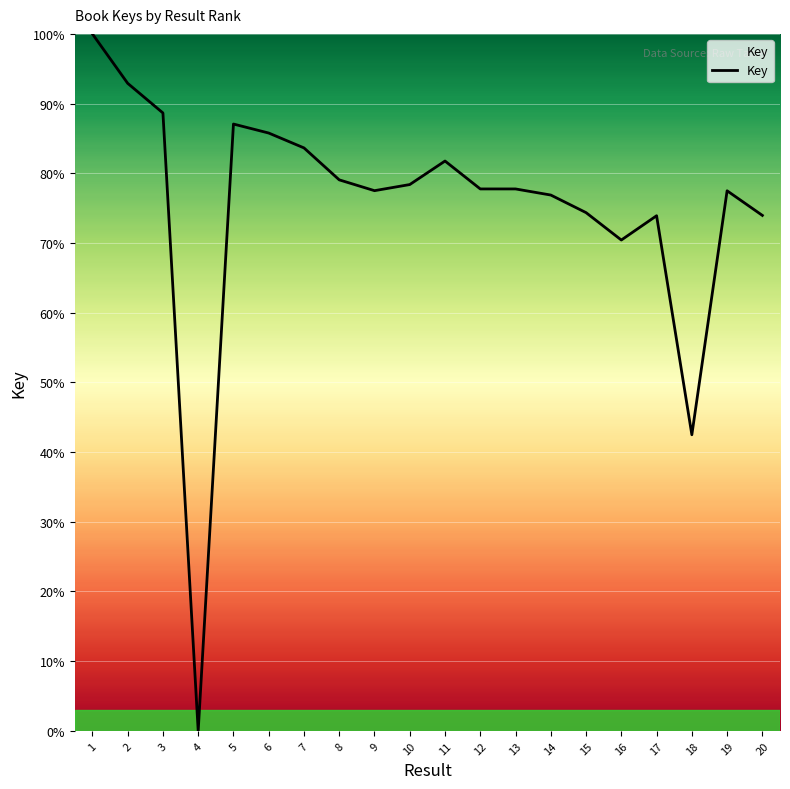

The value at 8 is 79.1. True or false?

True